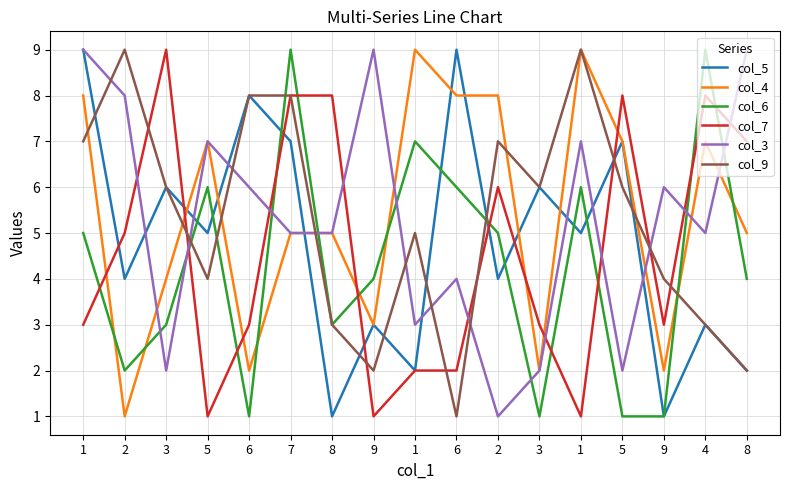

Which series changed the most between 1 and 5?

col_5